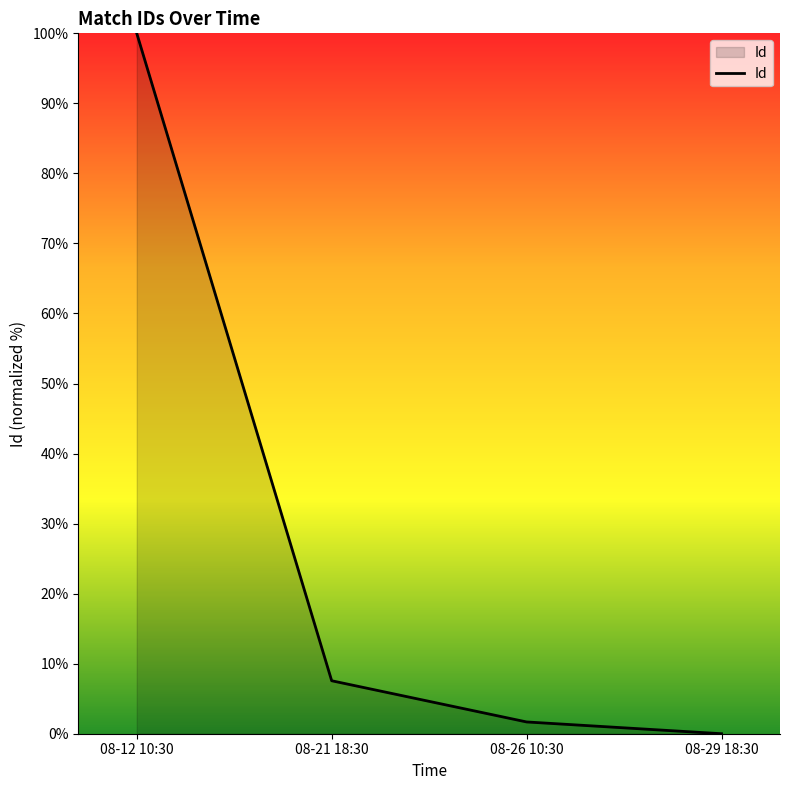

What is the sum of all values?

109.2